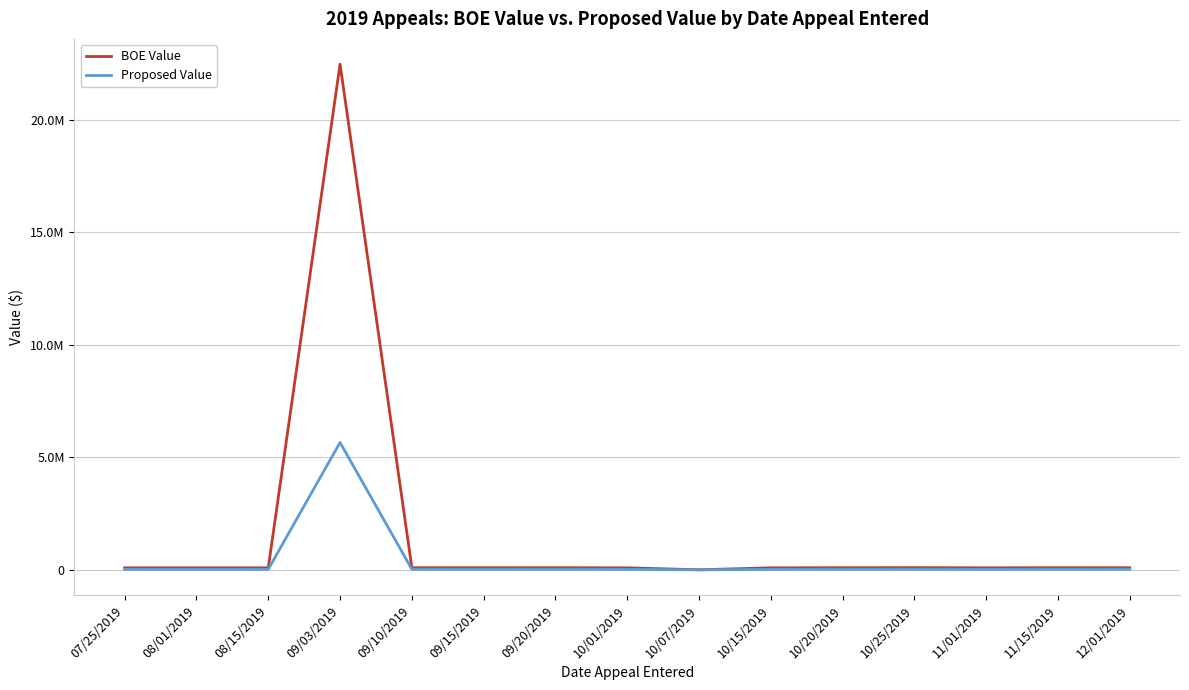

What is the approximate value of BOE Value at 10/01/2019, to the nearest 10?

89300